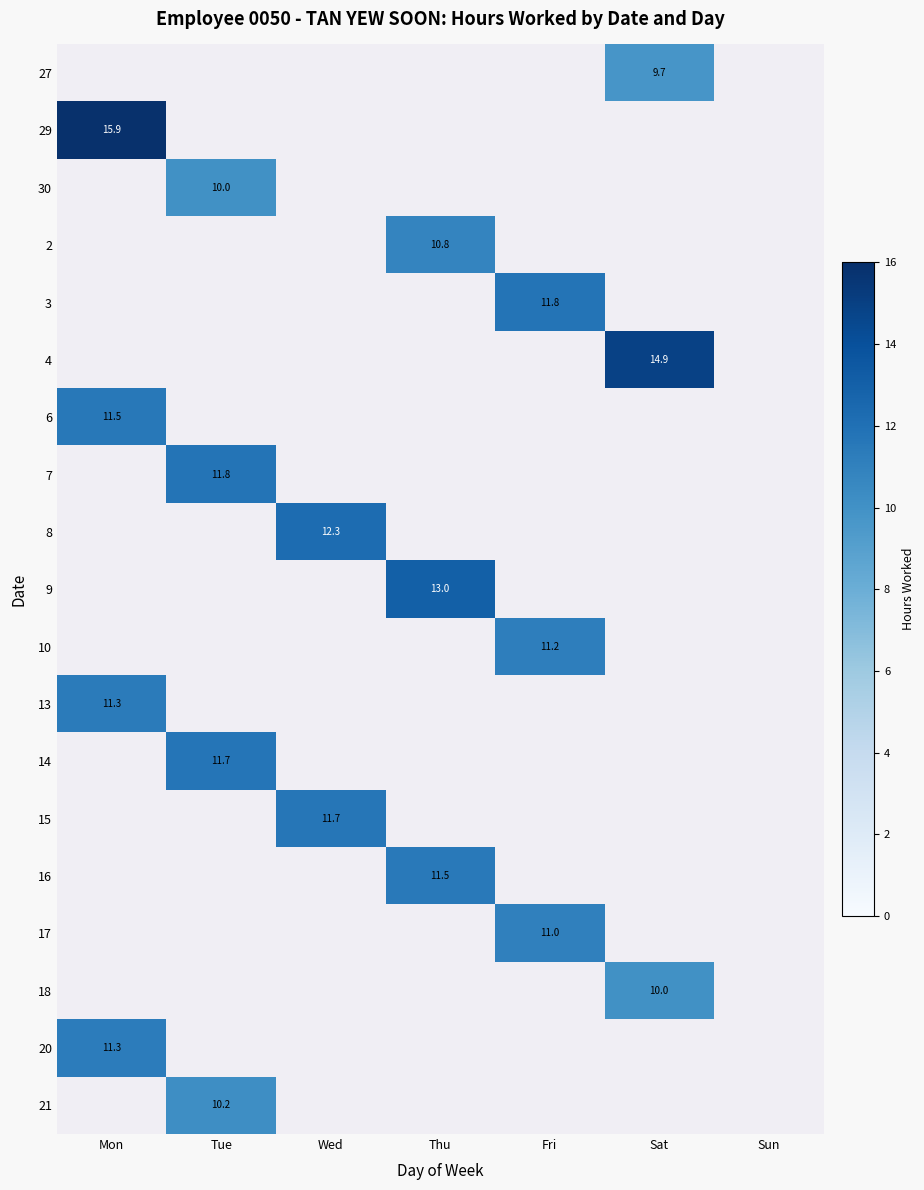

Which category has the lowest value across all series?

Sat